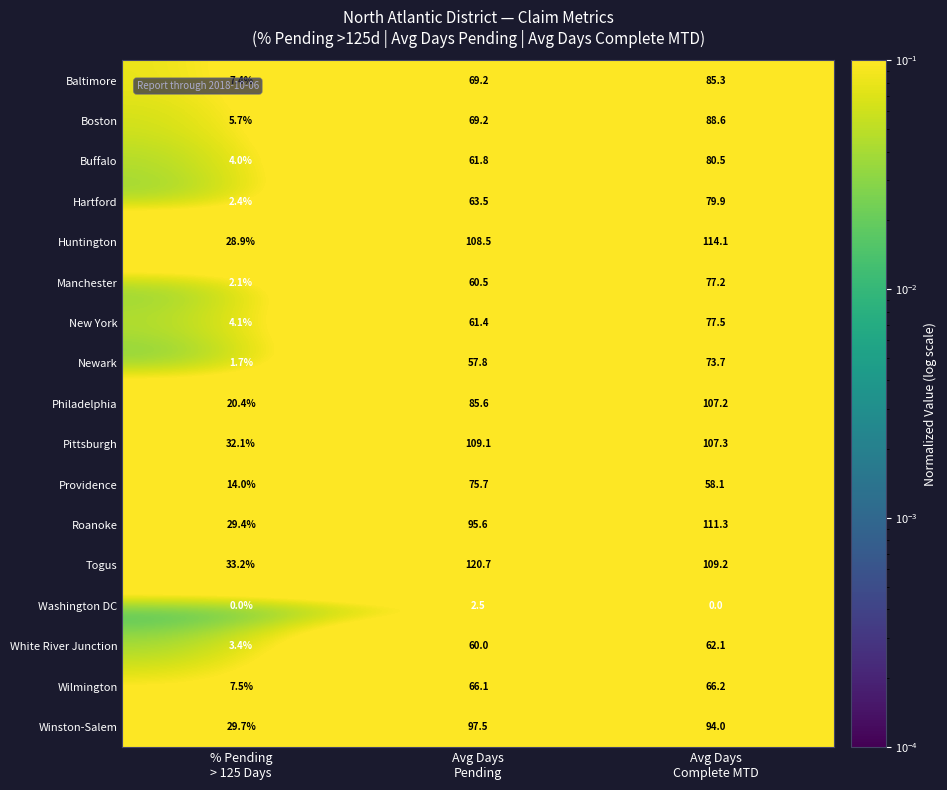

Which series has the widest spread of values?

Togus